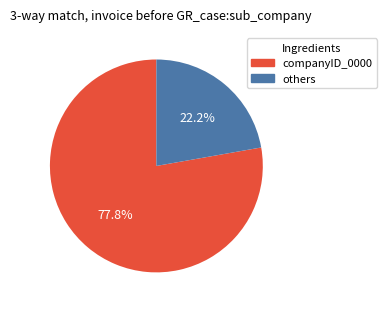

Does any single category account for the majority?

Yes